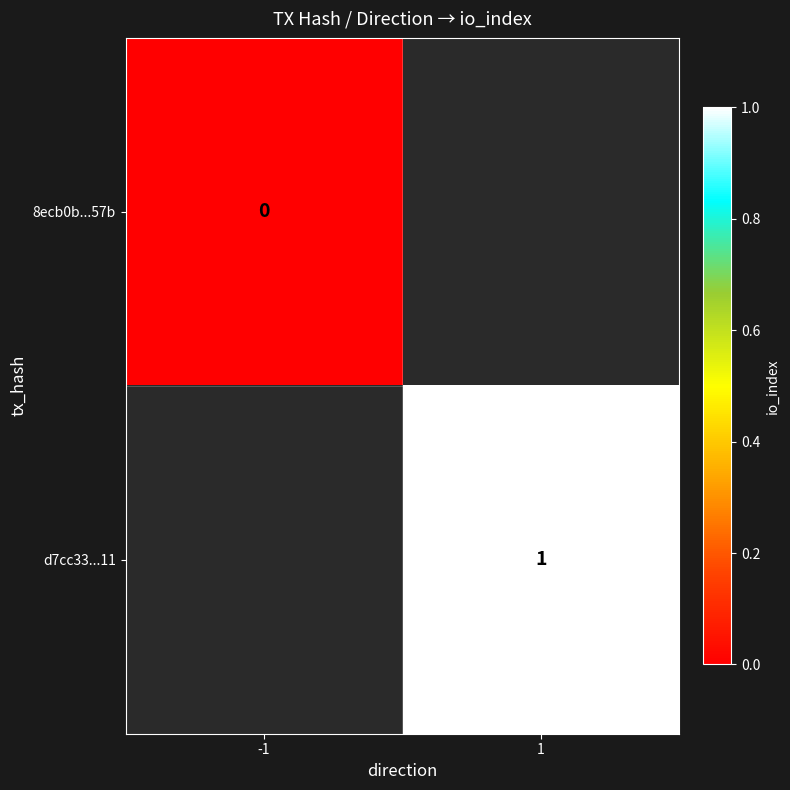

Is it true that d7cc33...11 equals 1 at 1?

True